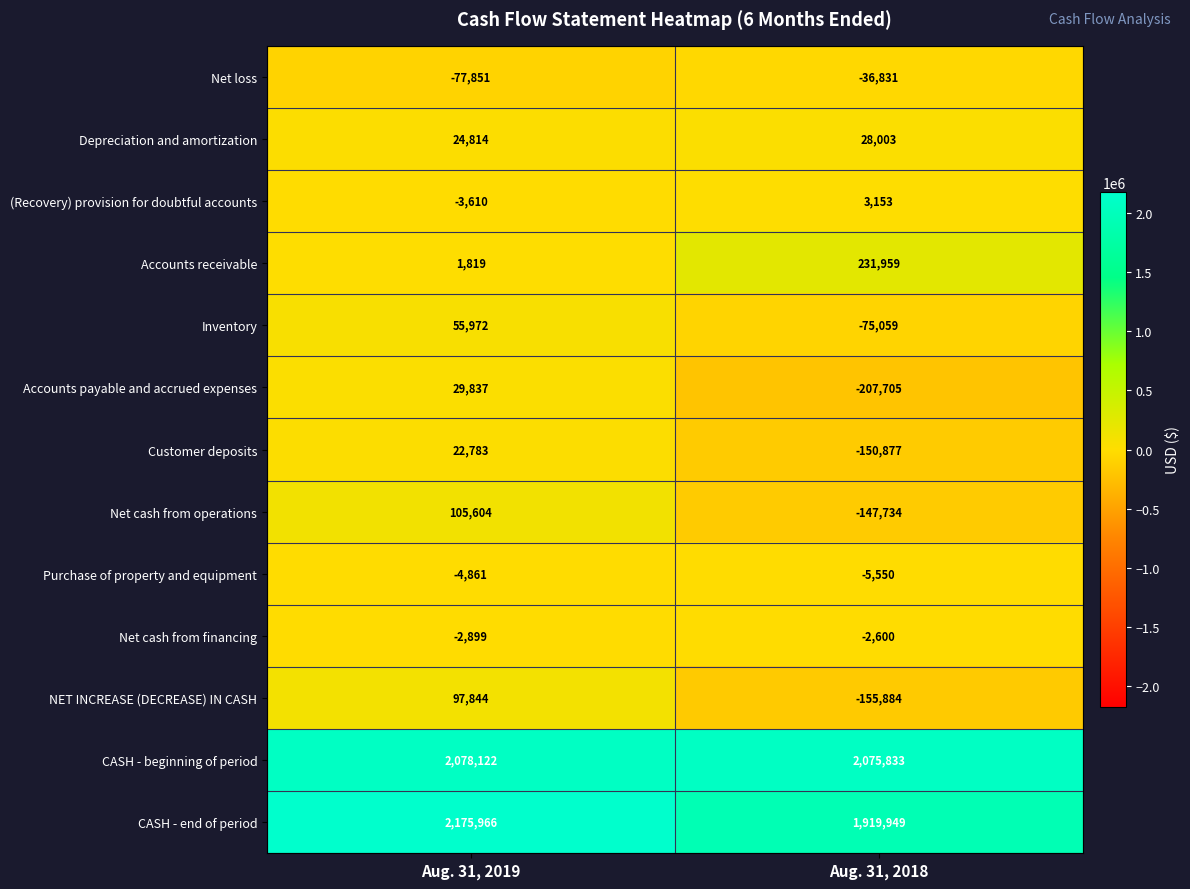

What is the greatest value displayed?

2175966